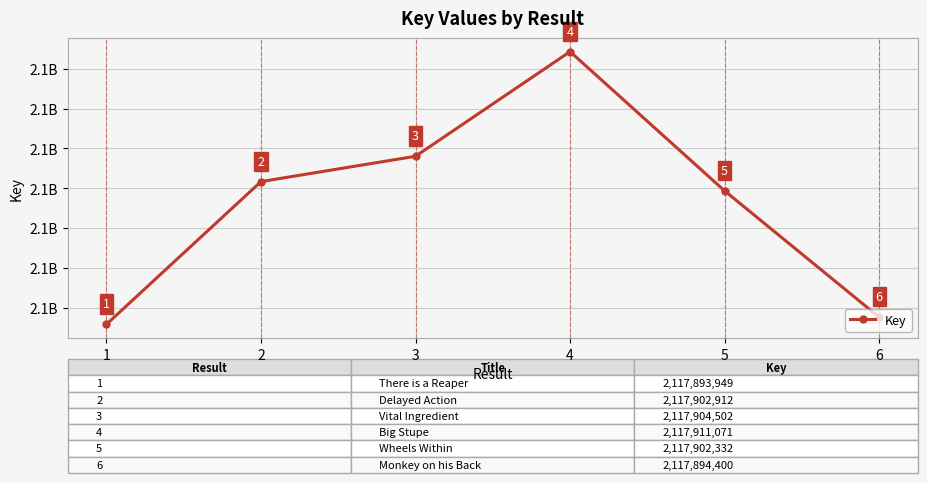

At which category does the chart reach its peak across all series?

4